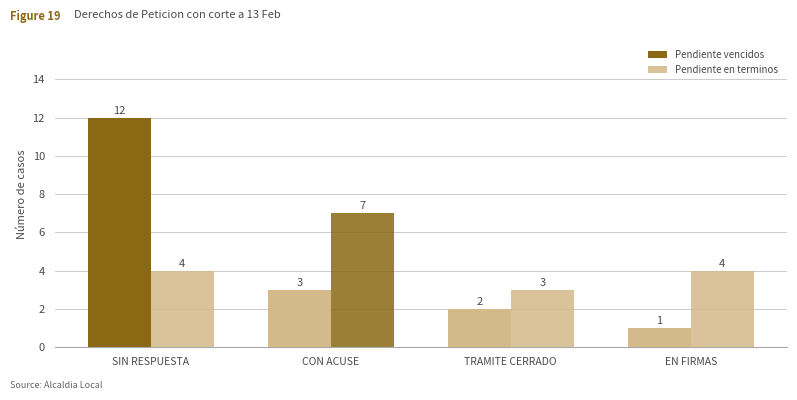

Rank the categories by Pendiente vencidos value from highest to lowest.

SIN RESPUESTA, CON ACUSE, TRAMITE CERRADO, EN FIRMAS